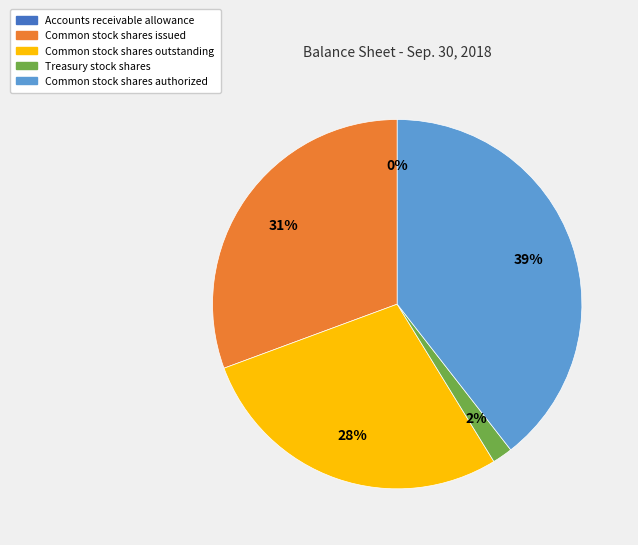

True or false: Common stock shares outstanding accounts for 16% of the total.

False